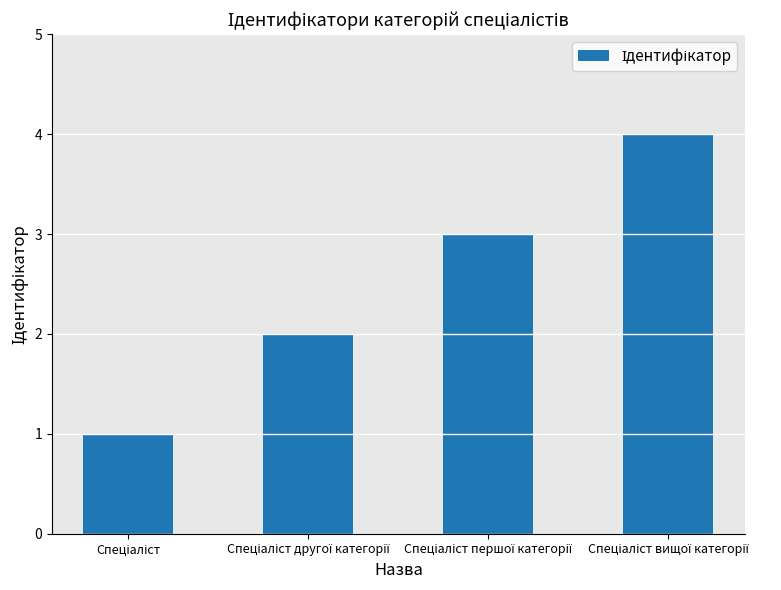

What is the sum of all values?

10